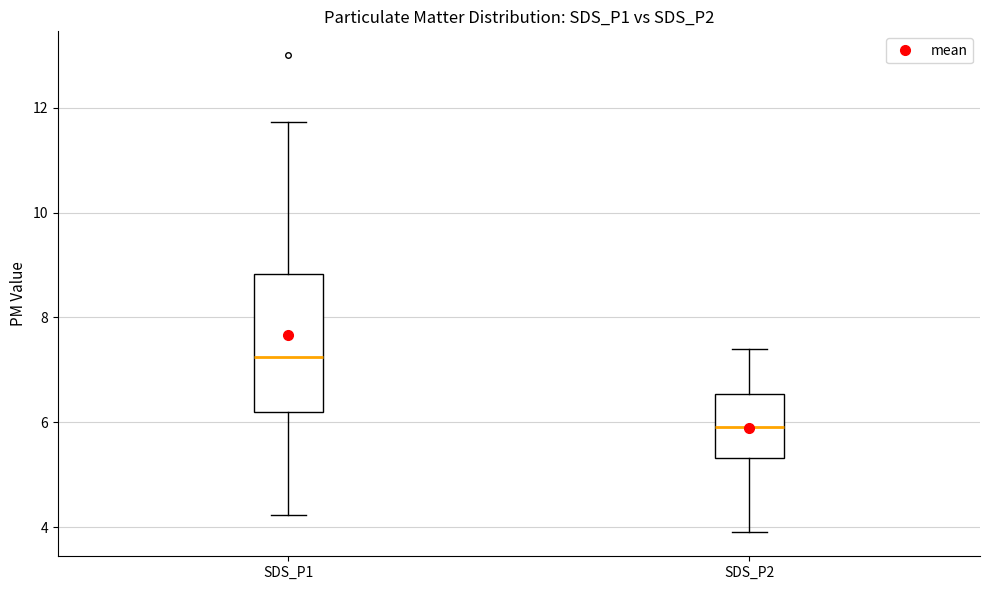

Which box is the tallest, from its lower edge to its upper edge?

SDS_P1